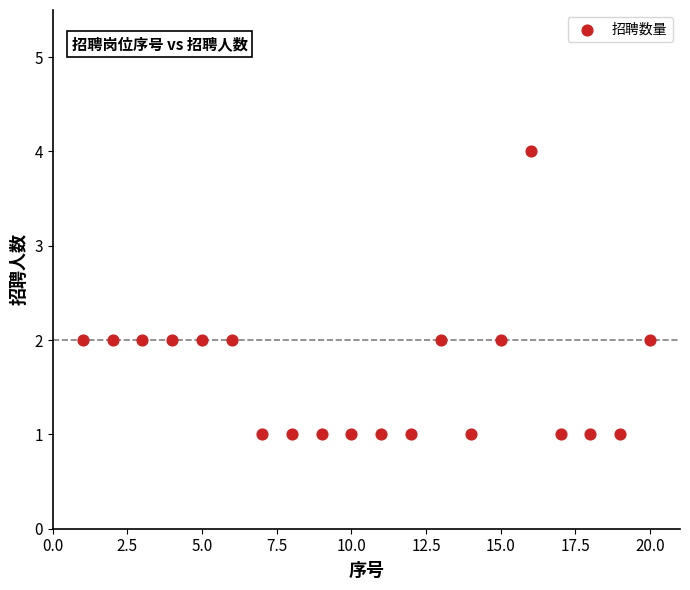

What is the range of X values (max minus min)?

19